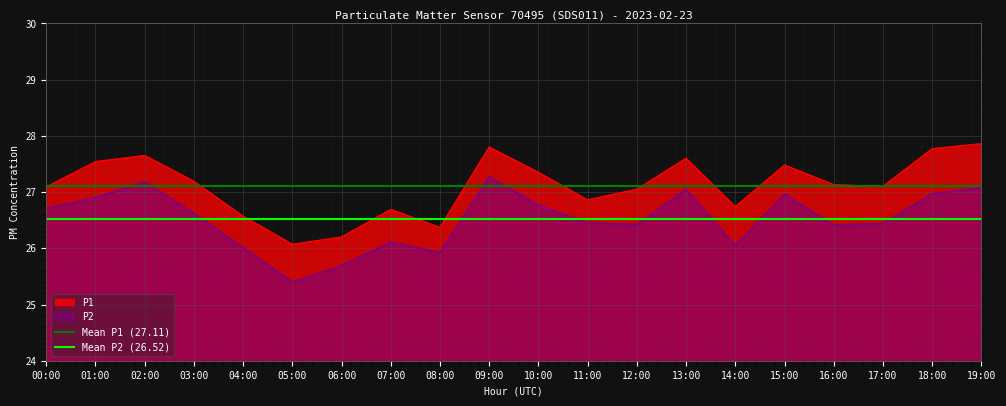

How many series are shown in this chart?

2